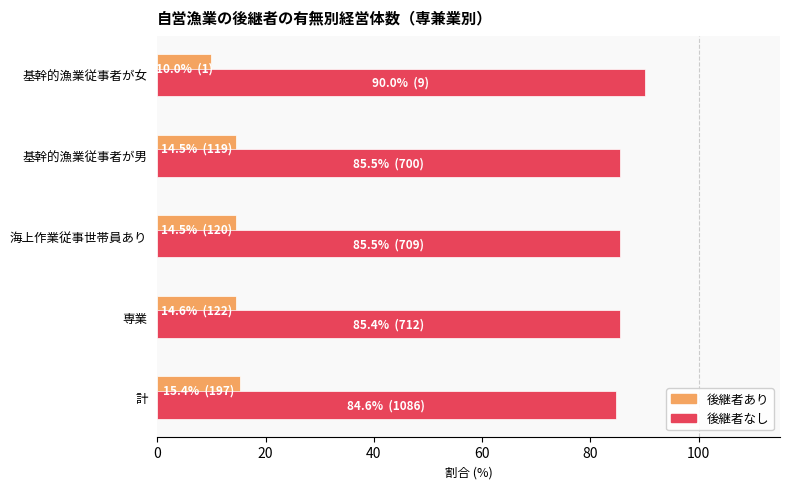

Is it true that 後継者なし equals 85.5 at 基幹的漁業従事者が男?

True